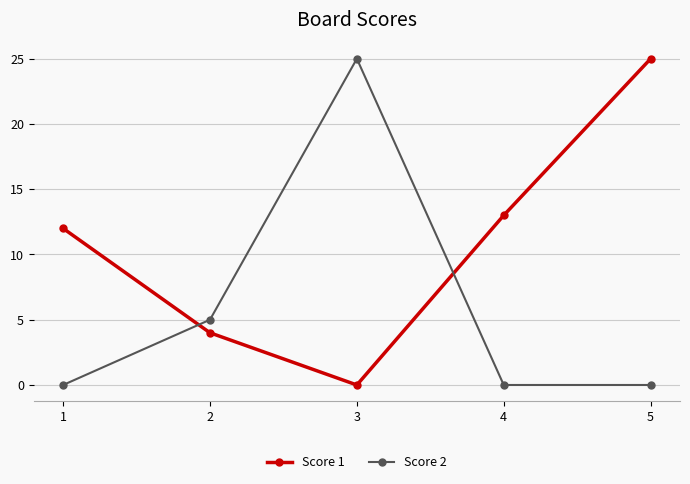

What is the value of the Score 2 point at the 3rd from the left?

25